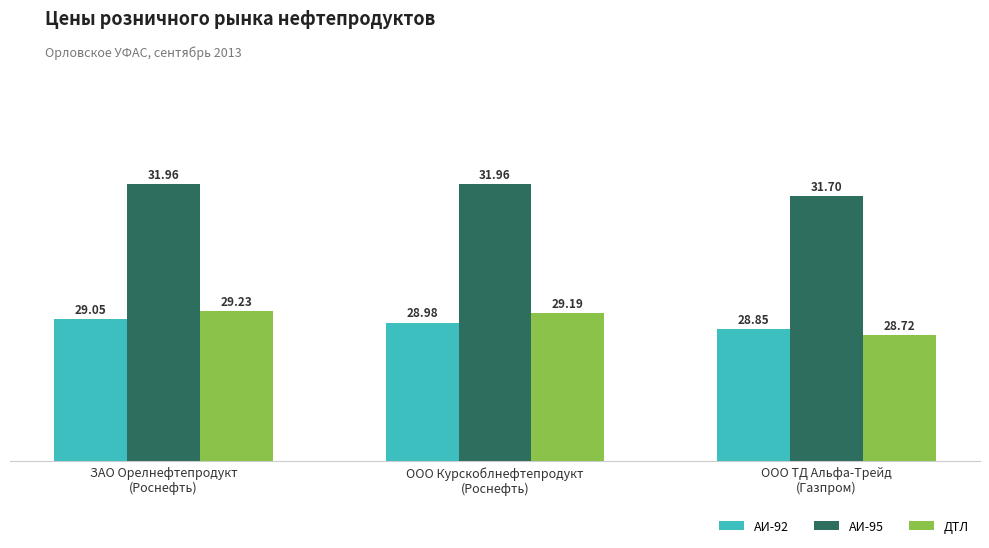

At which label is АИ-92 closest to 28?

ООО ТД Альфа-Трейд
(Газпром)